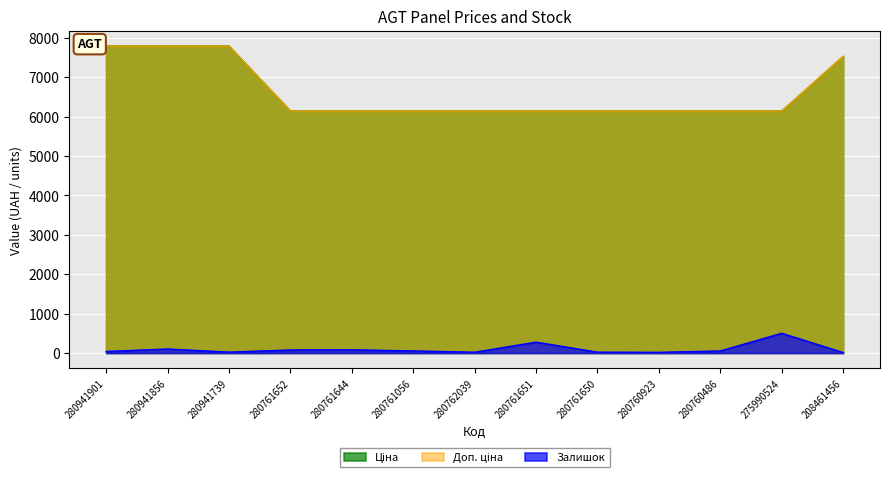

What is the difference between the maximum and minimum values in the Доп. ціна series?

1649.7